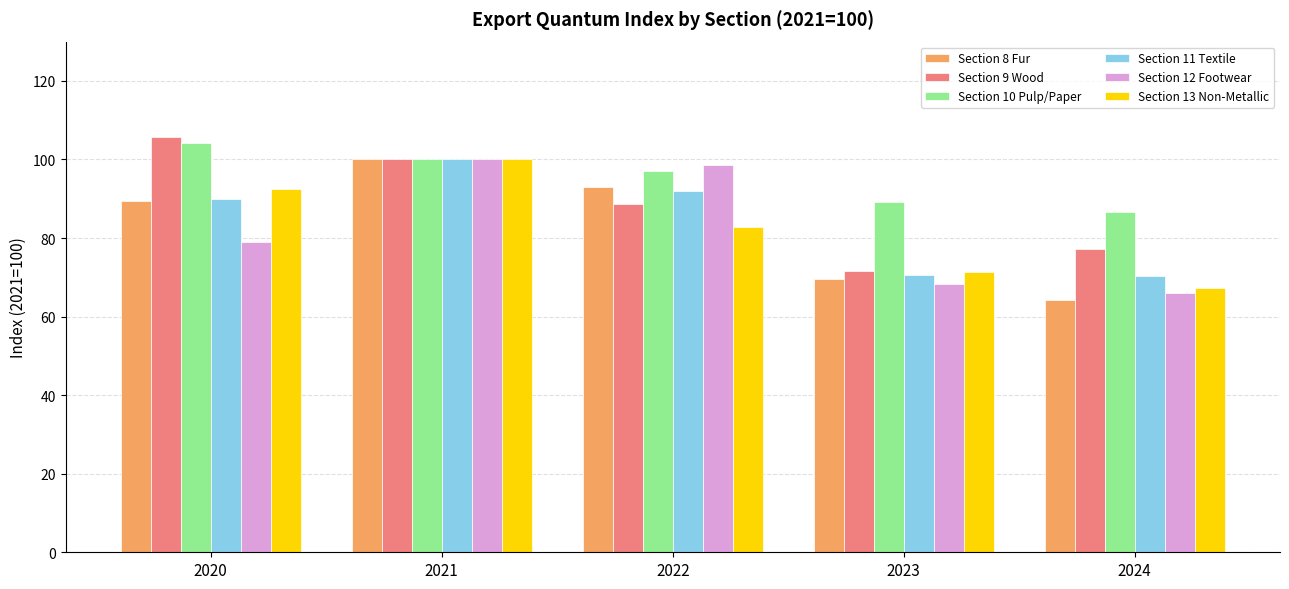

How many distinct data groups are displayed?

6